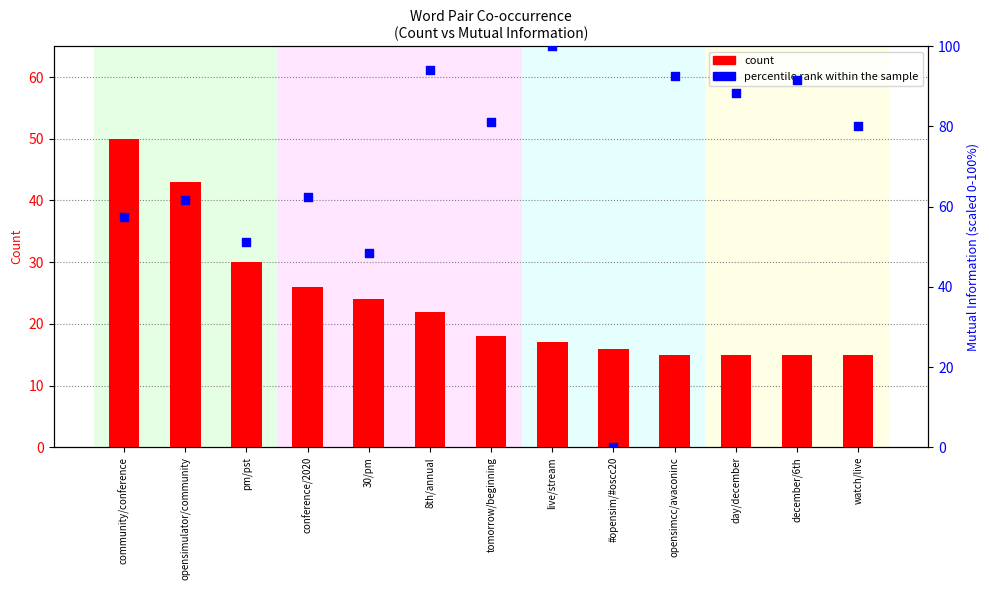

What is the total value across all series at pm/pst?

81.1